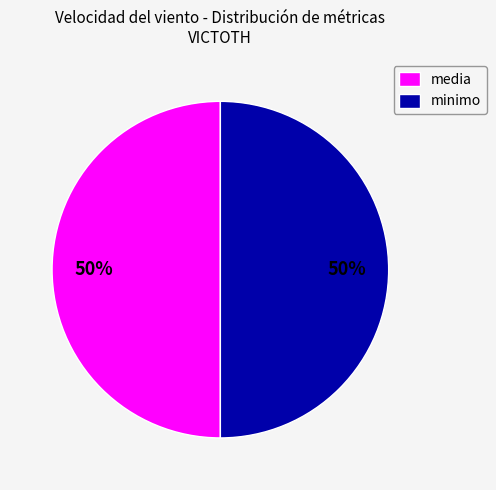

True or false: media accounts for 50% of the total.

True